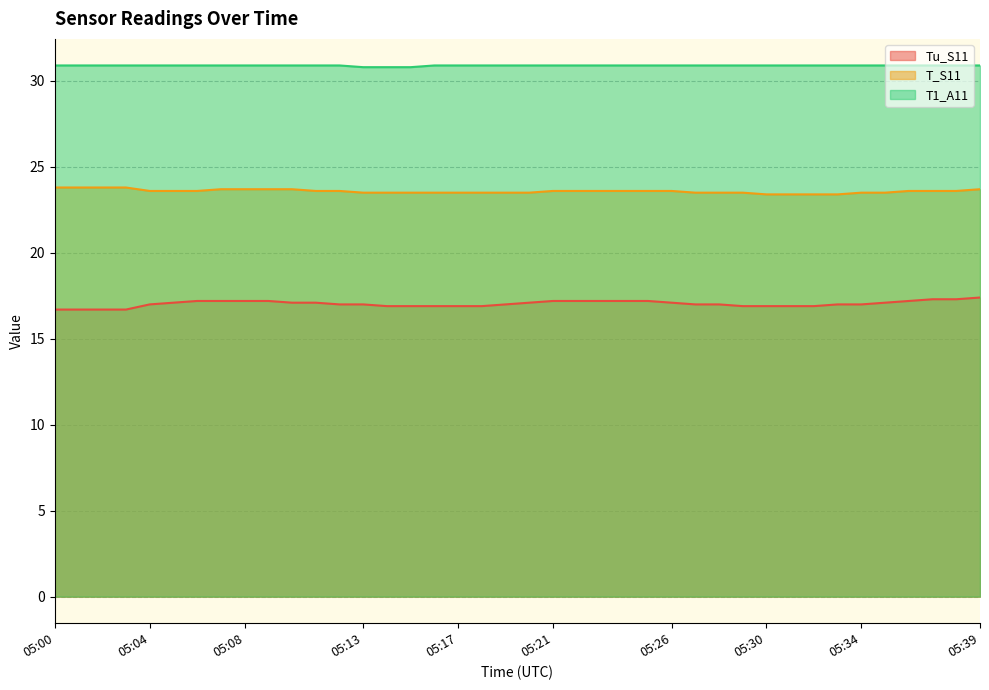

What are all the series names shown in the legend?

Tu_S11, T_S11, T1_A11